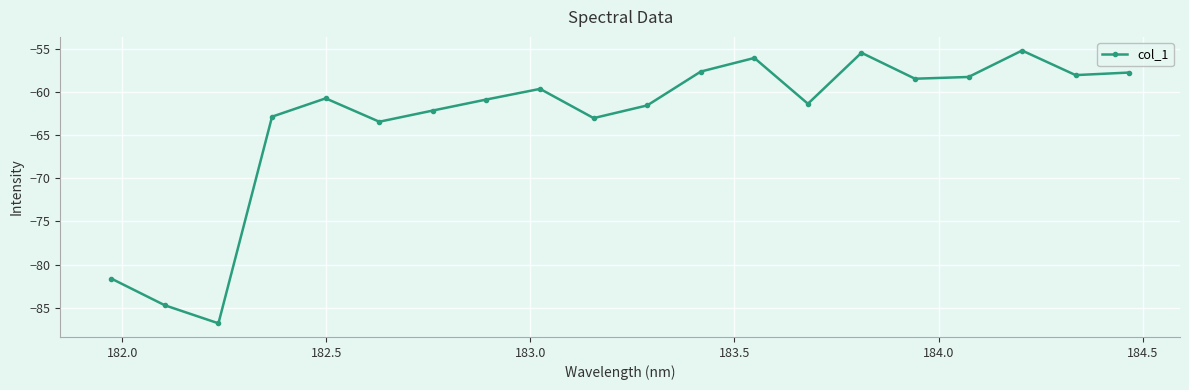

What is the greatest value displayed?

-55.2